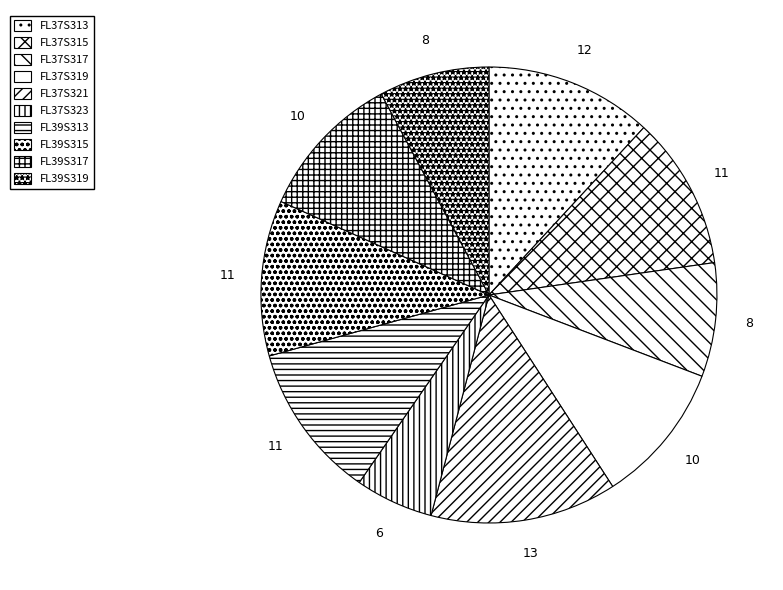

To the nearest percent, what portion does FL39S313 represent?

11%